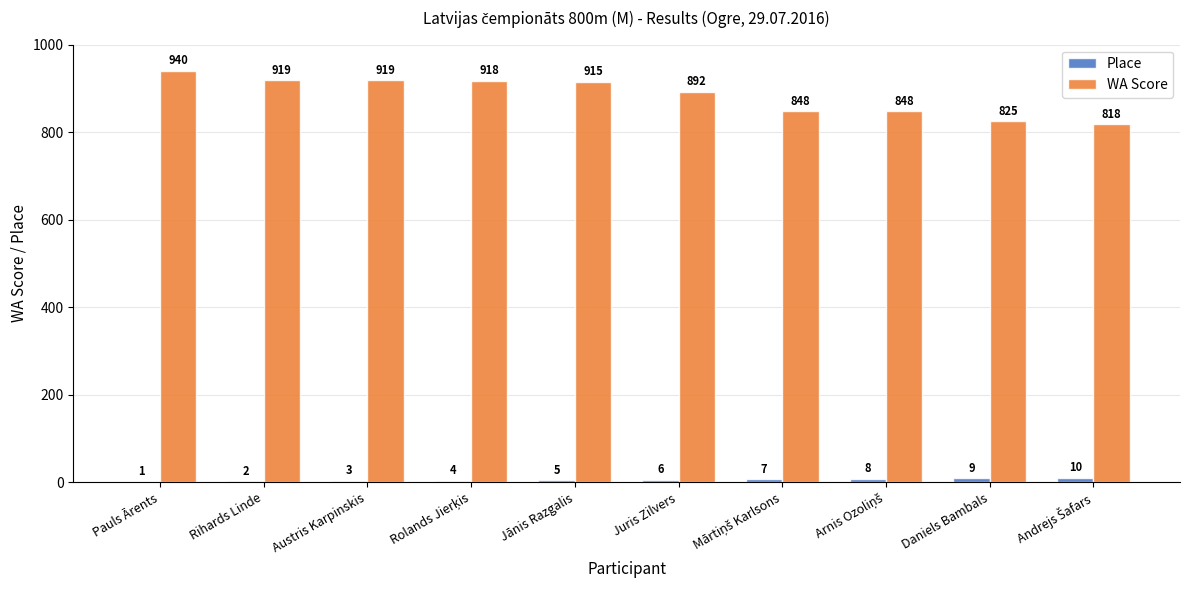

What is the sum of the Place values at Pauls Ārents and Austris Karpinskis?

4